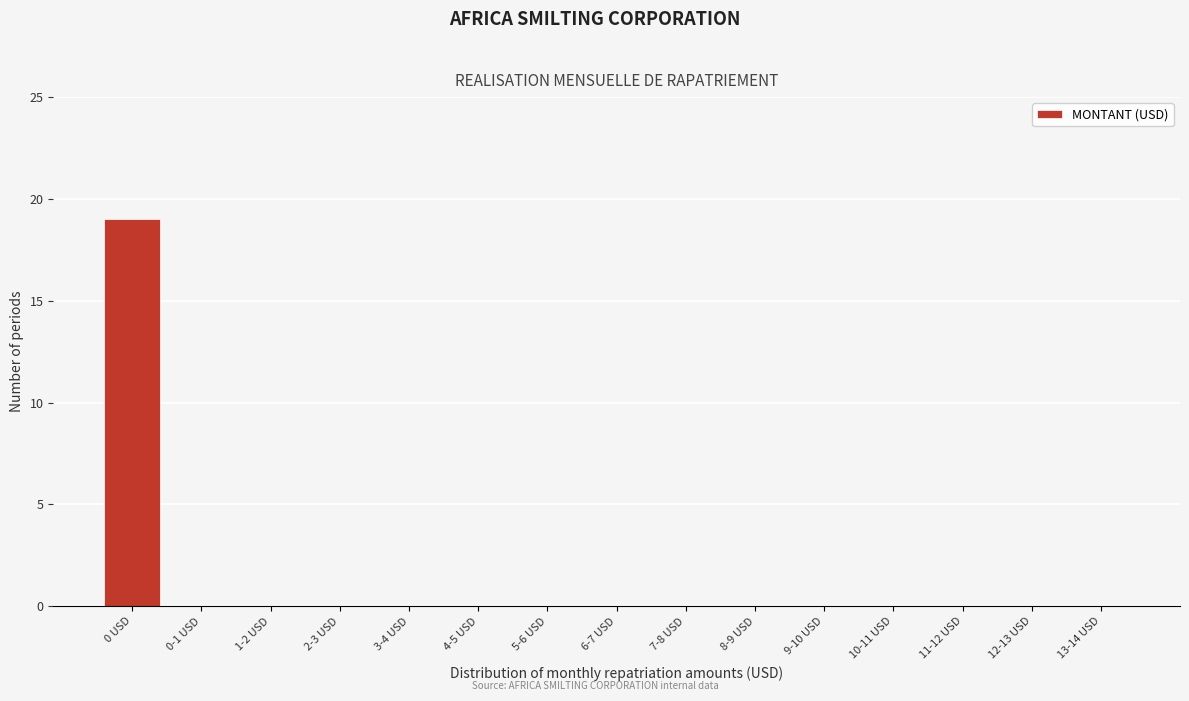

Reading left to right, transcribe all the data shown in this chart.

0 USD=19	0-1 USD=0	1-2 USD=0	2-3 USD=0	3-4 USD=0	4-5 USD=0	5-6 USD=0	6-7 USD=0	7-8 USD=0	8-9 USD=0	9-10 USD=0	10-11 USD=0	11-12 USD=0	12-13 USD=0	13-14 USD=0